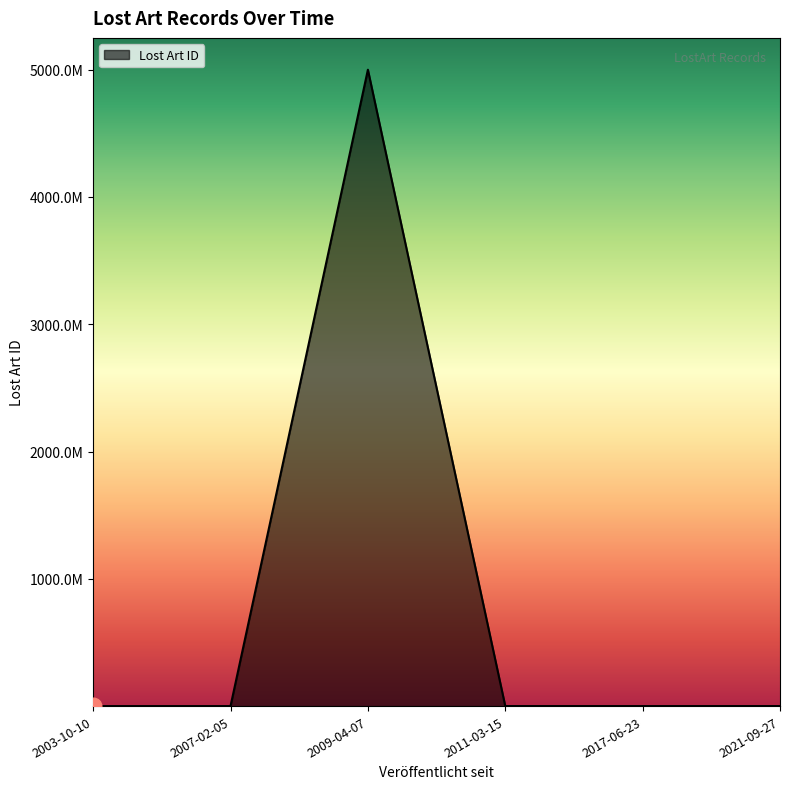

Does the chart have visible grid lines?

No